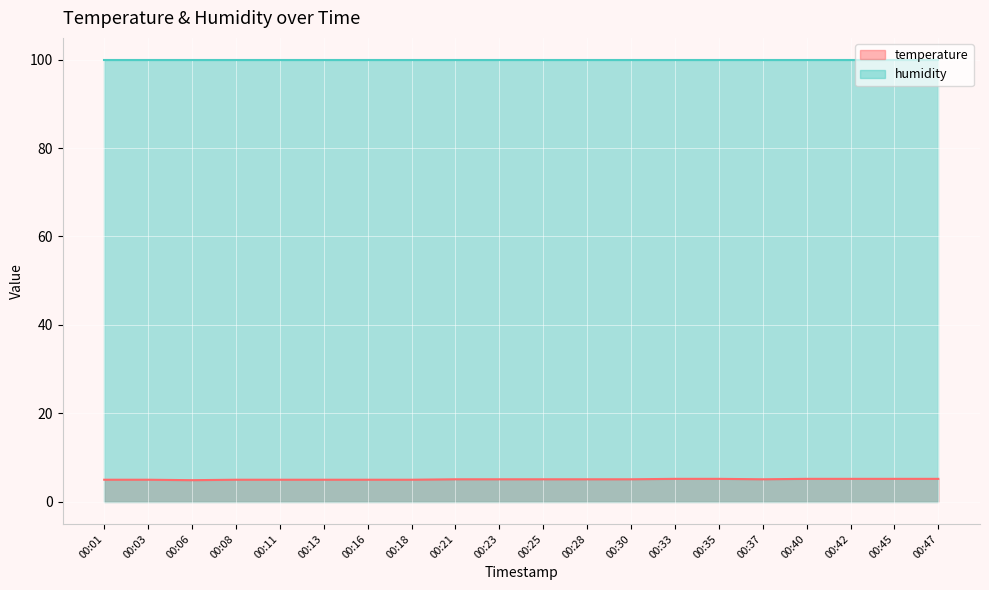

Reading right to left, what are all the values shown in this chart?

5.2	5.2	5.2	5.2	5.1	5.2	5.2	5.1	5.1	5.1	5.1	5.1	5.0	5.0	5.0	5.0	5.0	4.9	5.0	5.0